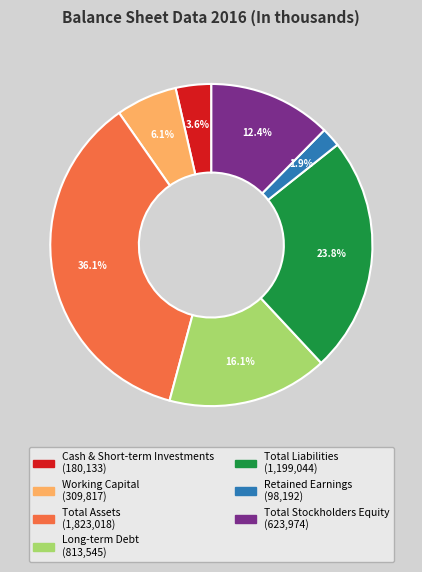

To the nearest percent, what is the difference between the largest and smallest slice percentages?

34%